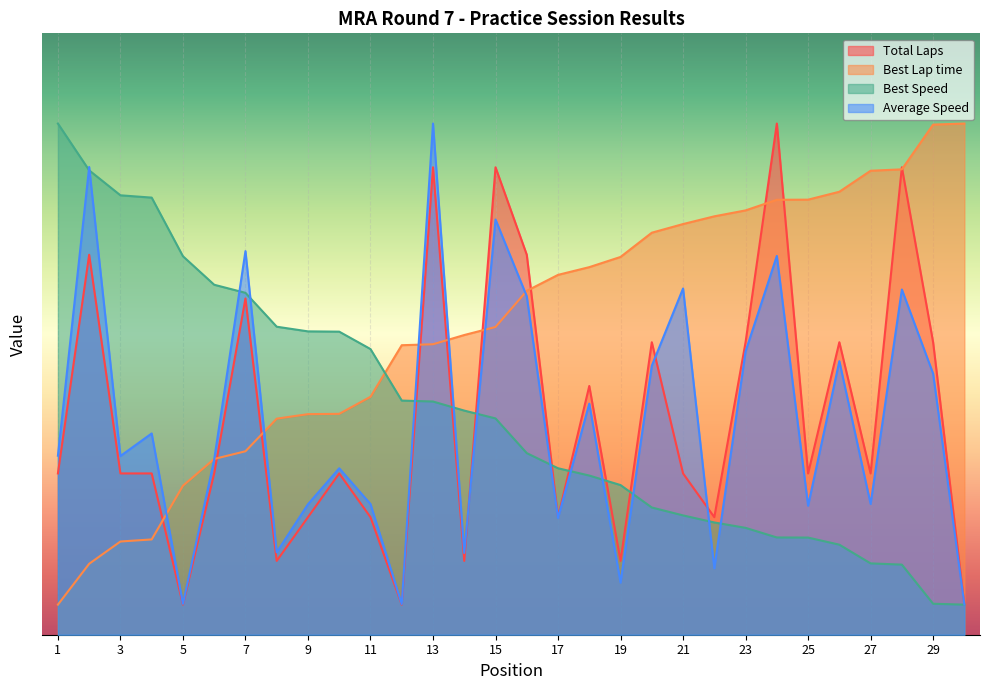

What is the value of the Best Speed point at the 19th from the left?

24.9